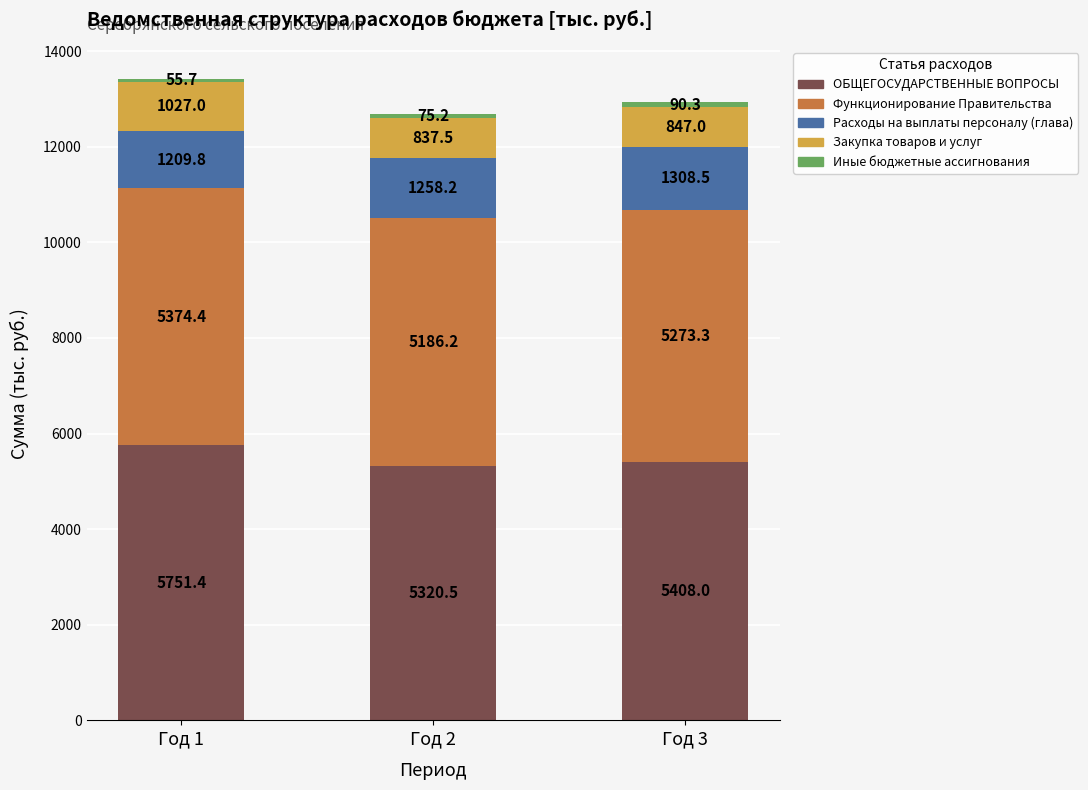

What is the highest value of the ОБЩЕГОСУДАРСТВЕННЫЕ ВОПРОСЫ series?

5751.4